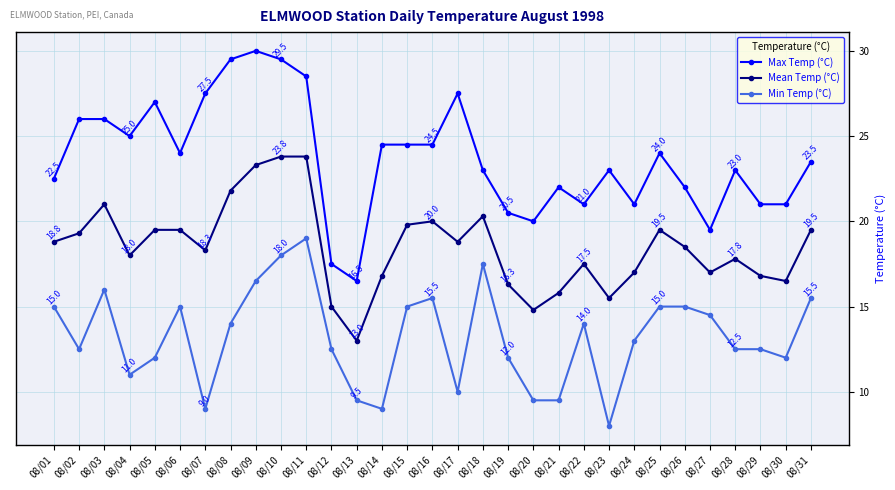

How many lines are shown in the chart?

3